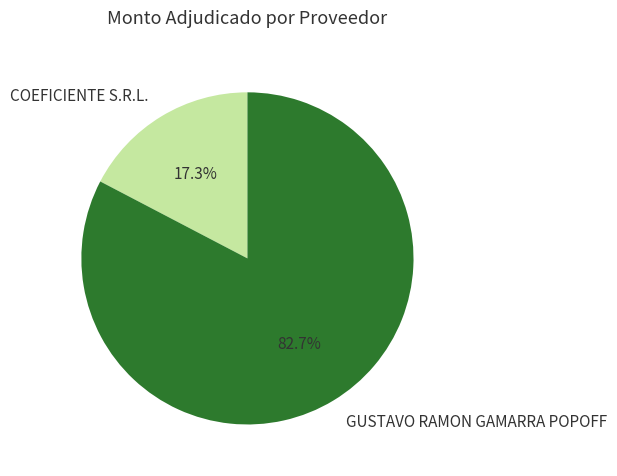

Which slice is the largest?

GUSTAVO RAMON GAMARRA POPOFF